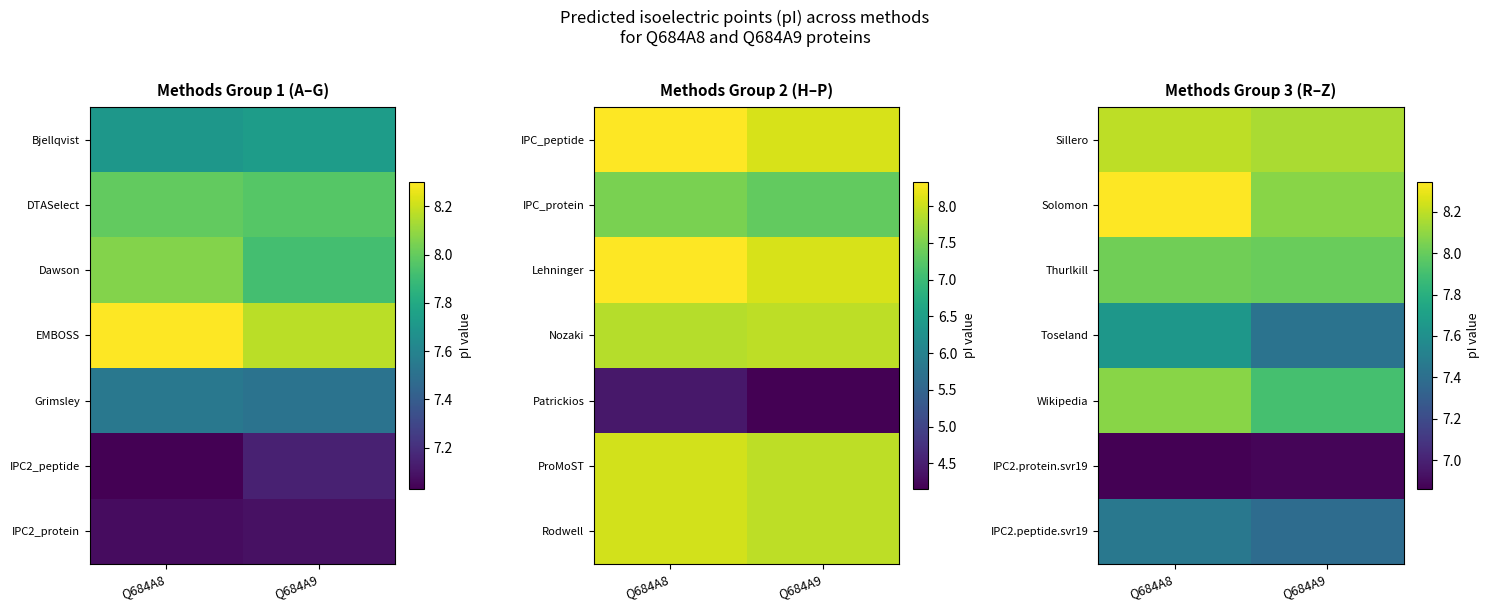

Count the number of data series in this chart.

7